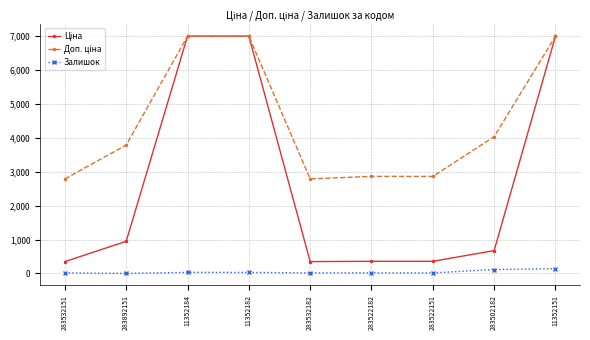

Count the number of data series in this chart.

3